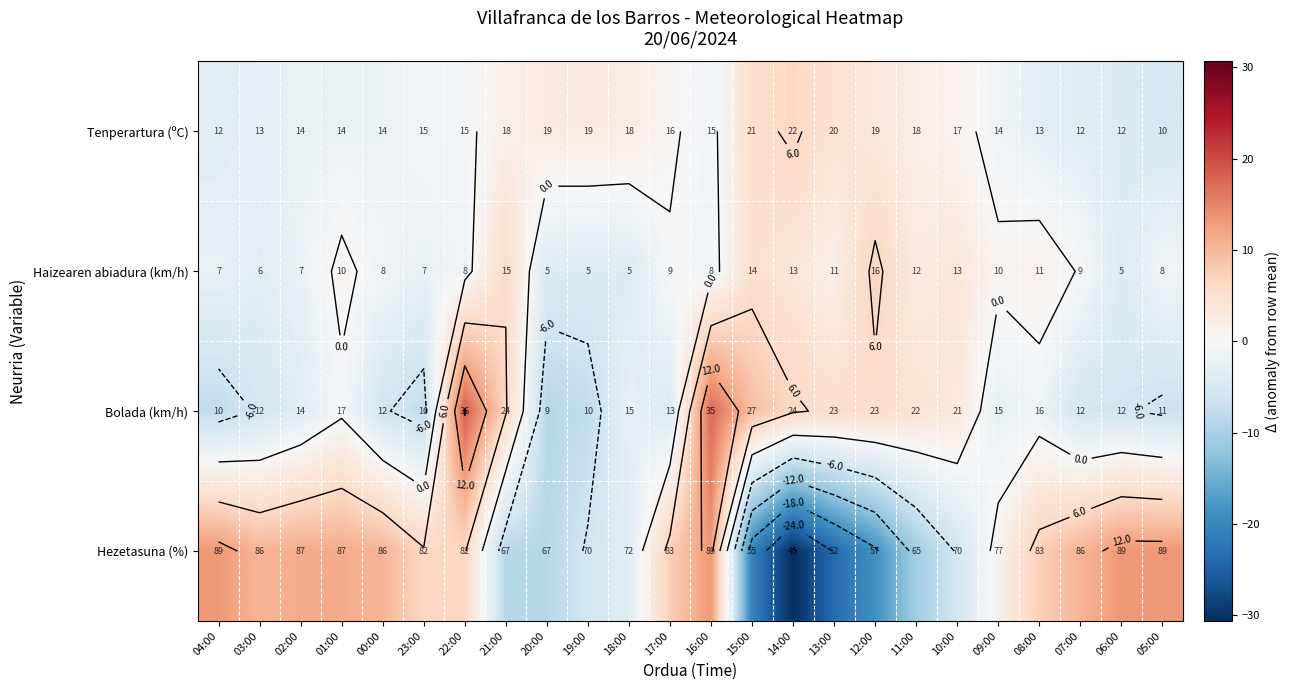

Which label corresponds to the smallest value in the chart?

14:00